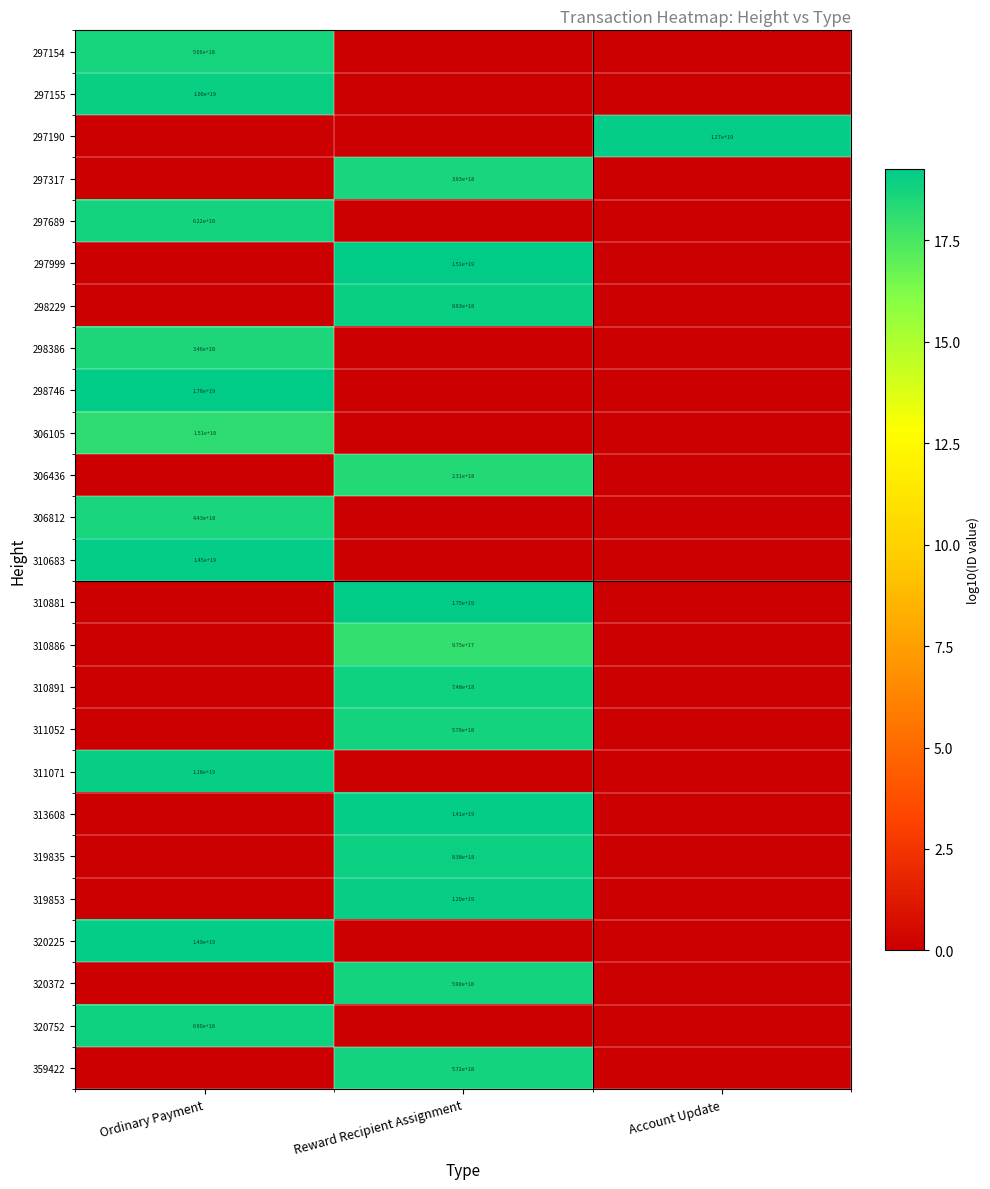

True or false: 320372 has a value of 5900000000000000000 at Reward Recipient Assignment.

True